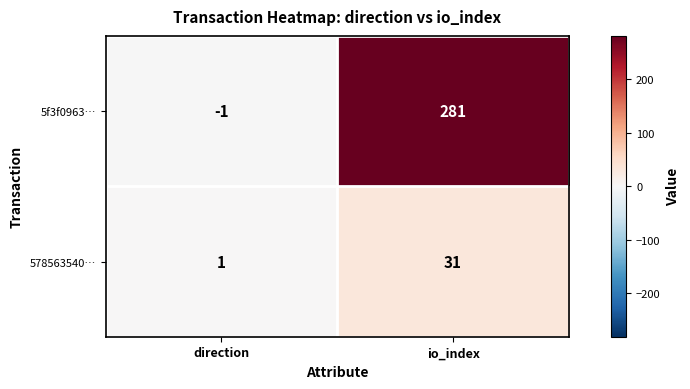

At how many categories does at least one series exceed 136?

1